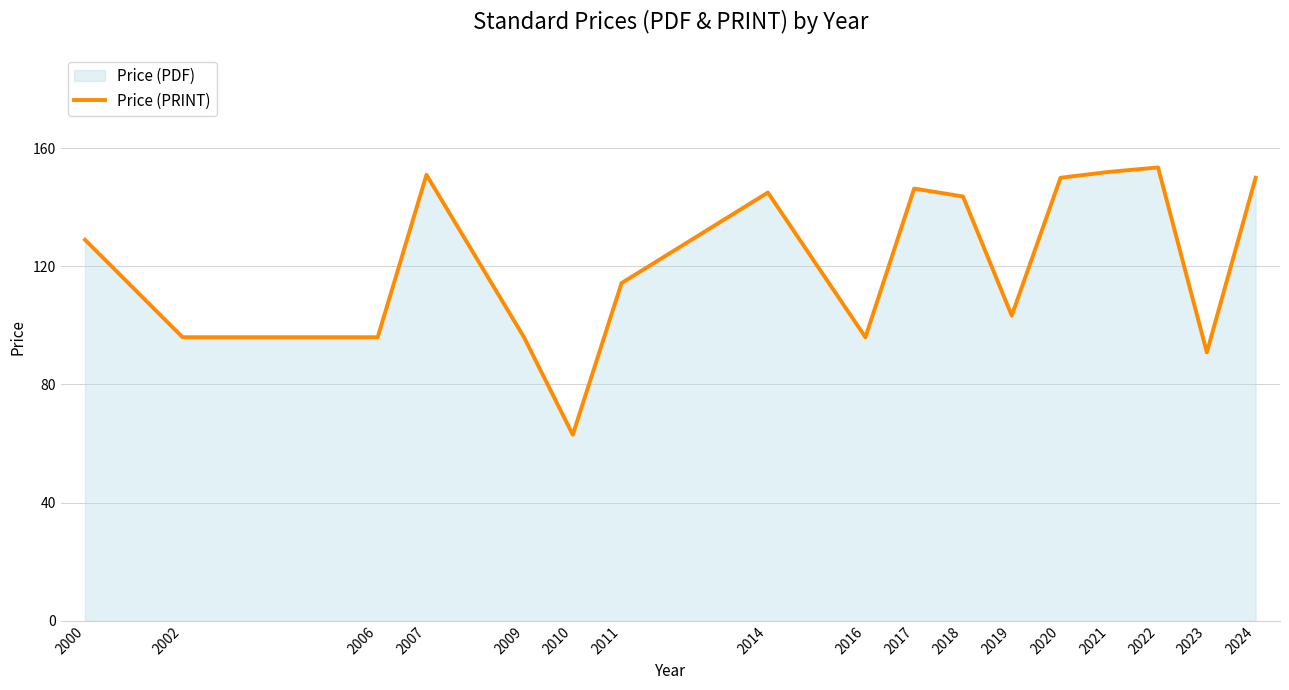

At which category does the data reach its first local valley?

2010